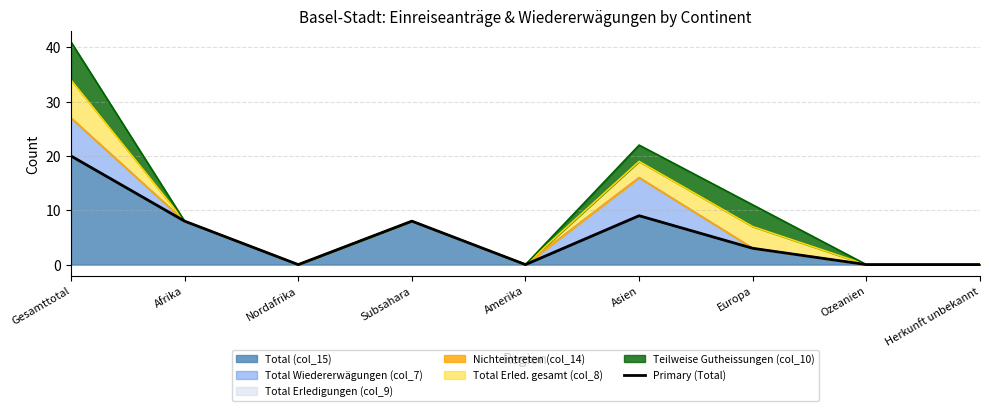

List the labels in order of value, smallest first.

Nordafrika, Amerika, Ozeanien, Herkunft unbekannt, Europa, Afrika, Subsahara, Asien, Gesamttotal